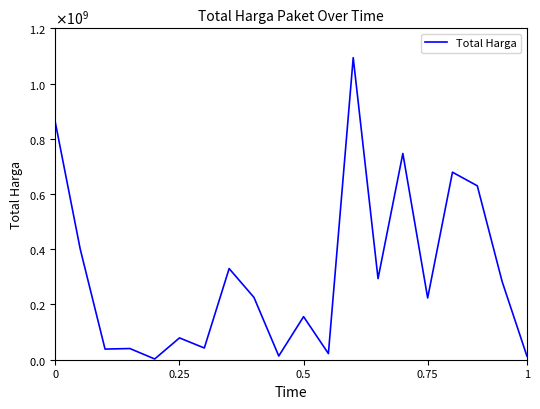

What is the difference between the maximum and minimum values?

1091167000